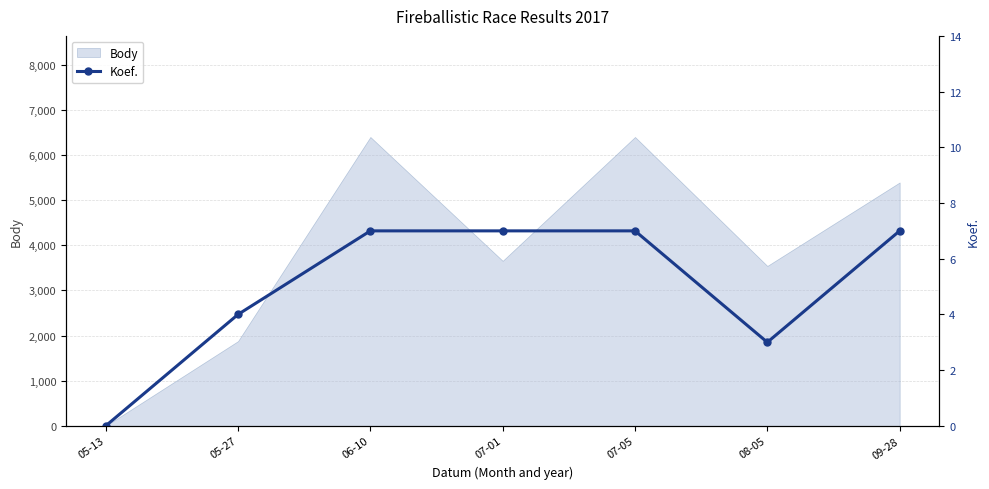

What is the sum of all values?

35